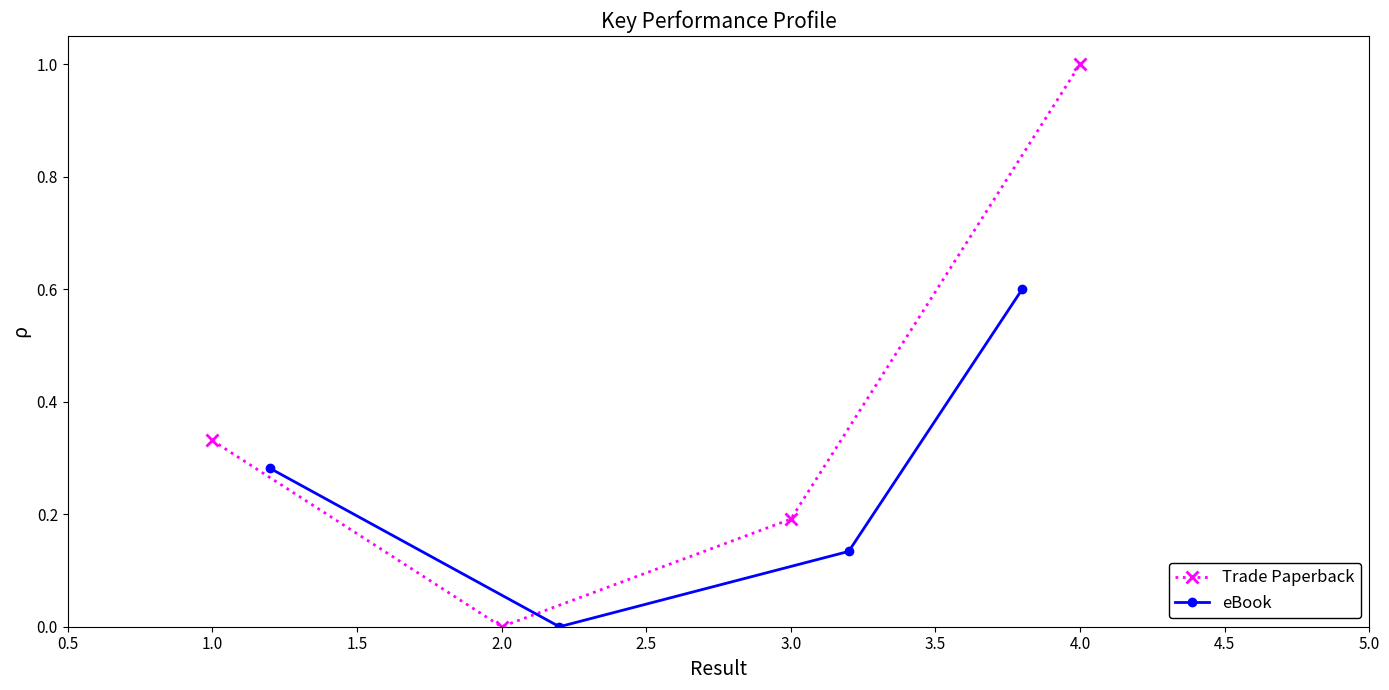

What is the difference between the maximum and minimum values in the eBook series?

0.6